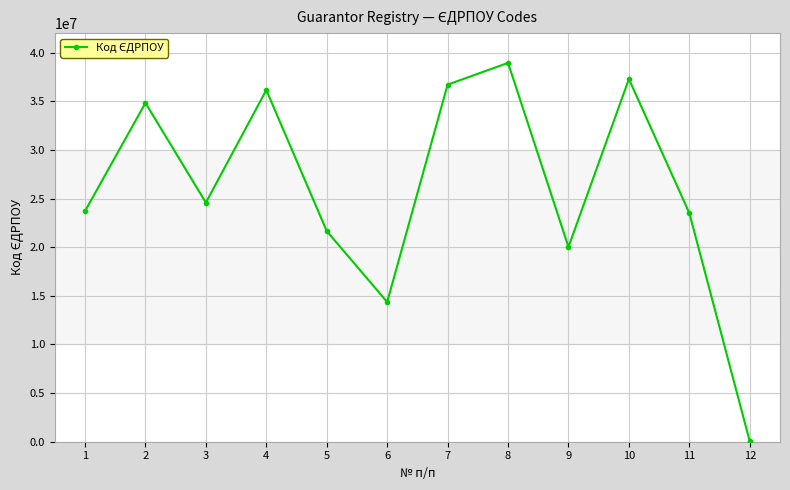

How many points are lower than both their immediate neighbors (excluding endpoints)?

3